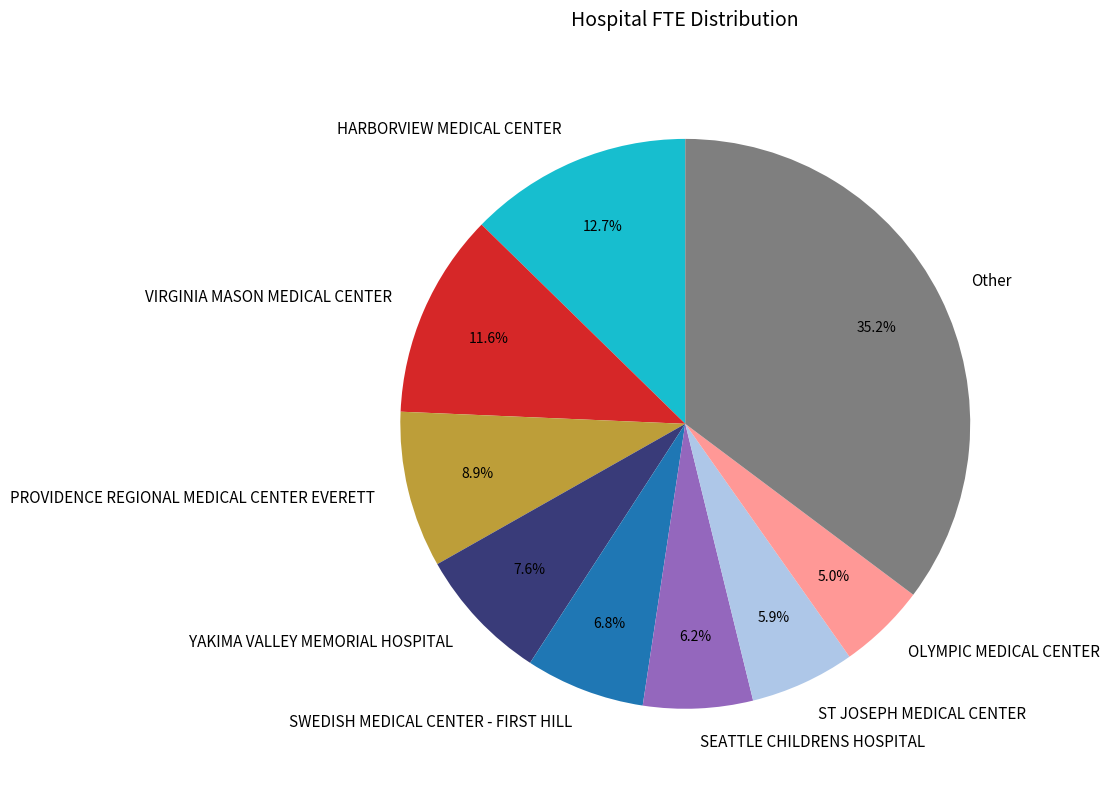

Which has a higher value, YAKIMA VALLEY MEMORIAL HOSPITAL or ST JOSEPH MEDICAL CENTER?

YAKIMA VALLEY MEMORIAL HOSPITAL